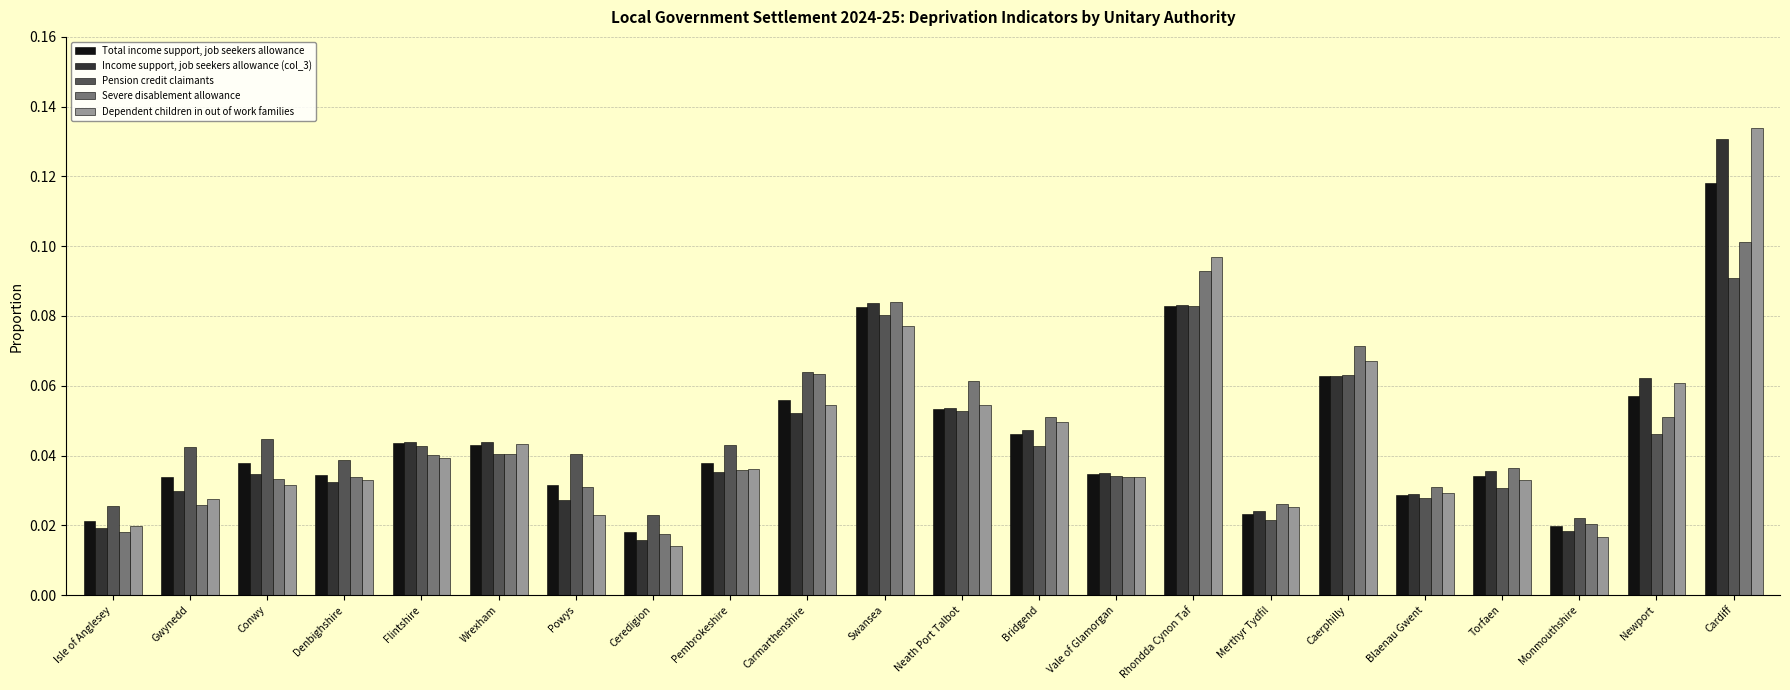

Which series has the largest range (max minus min)?

Dependent children in out of work families